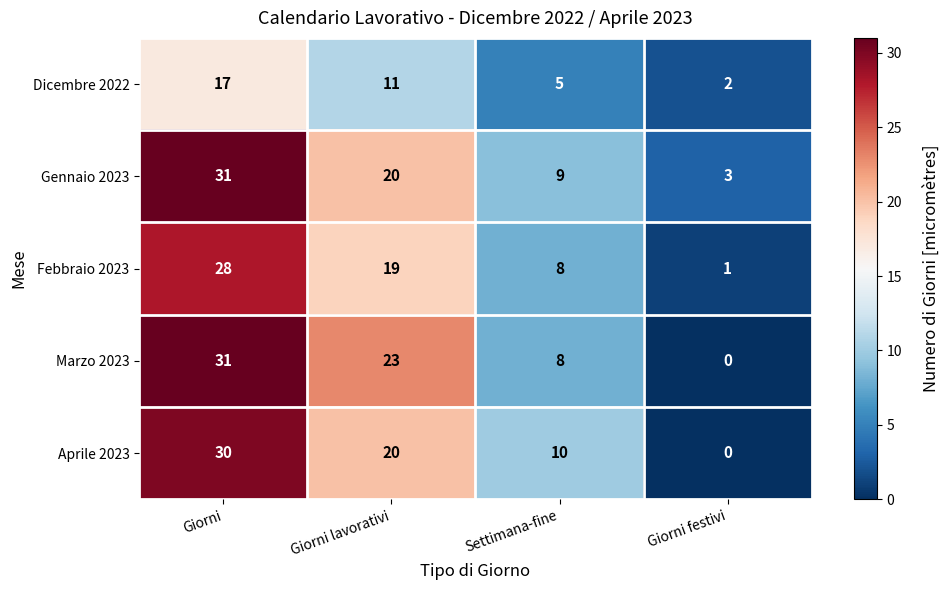

Reading right to left, extract all data points from this chart.

Dicembre 2022: 2	5	11	17
Gennaio 2023: 3	9	20	31
Febbraio 2023: 1	8	19	28
Marzo 2023: 0	8	23	31
Aprile 2023: 0	10	20	30